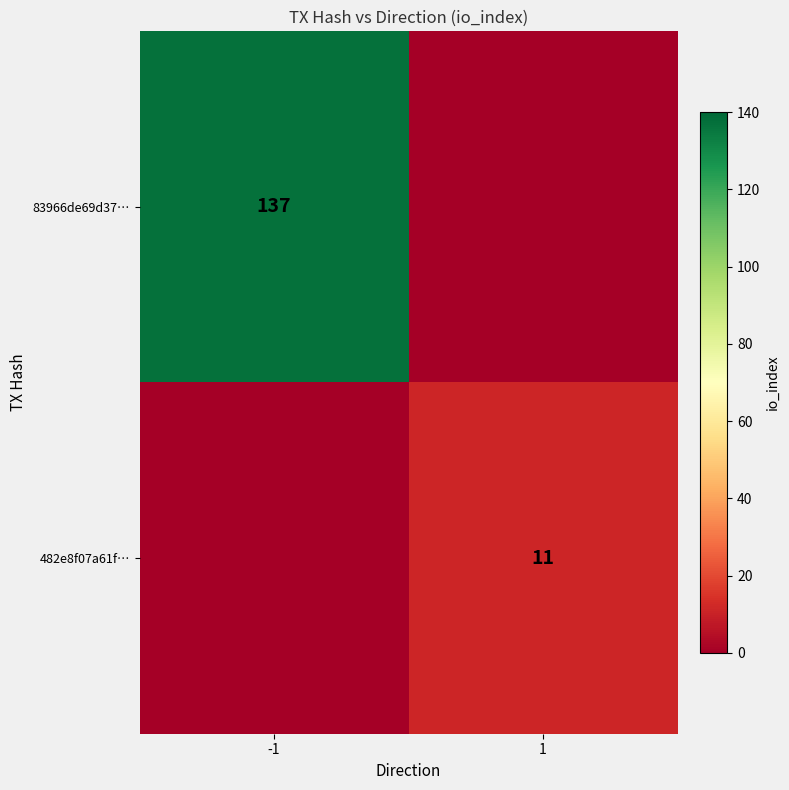

The 83966de69d37… series shows 51 at -1. True or false?

False